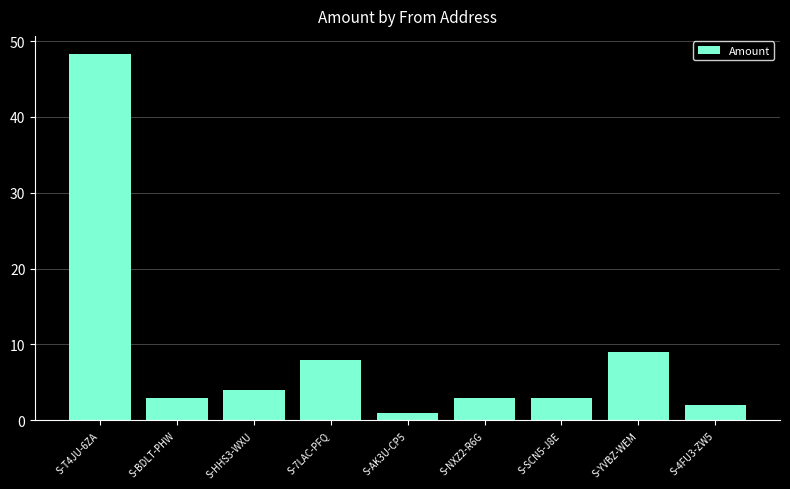

The value at S-SCN5-J8E is 3.0. True or false?

True